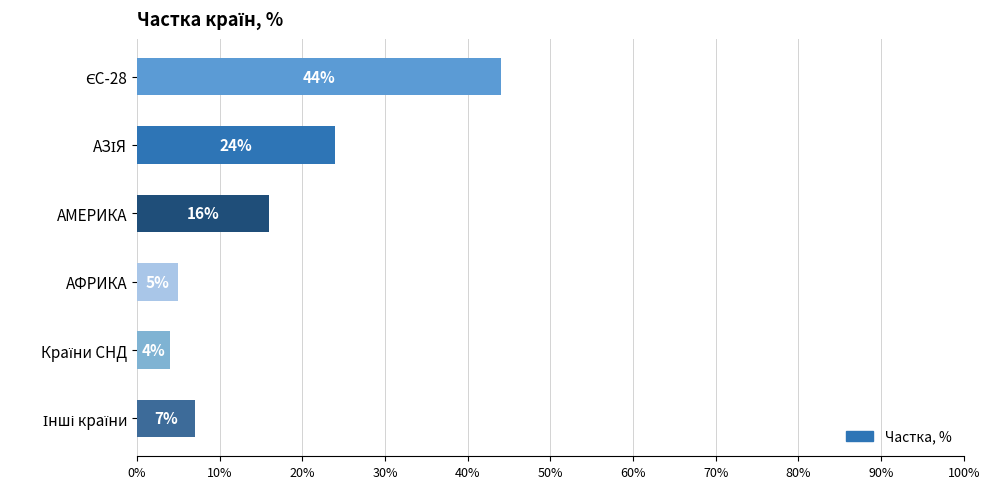

What is the value of the 2nd bar from the top?

24